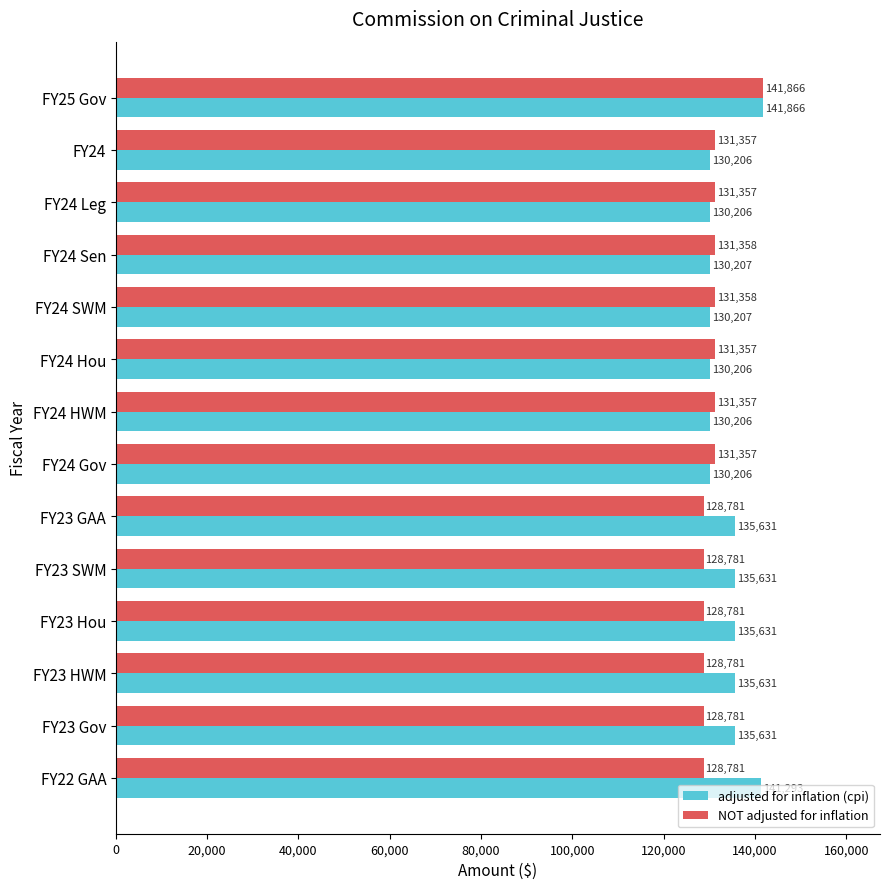

What is the maximum value for NOT adjusted for inflation?

141866